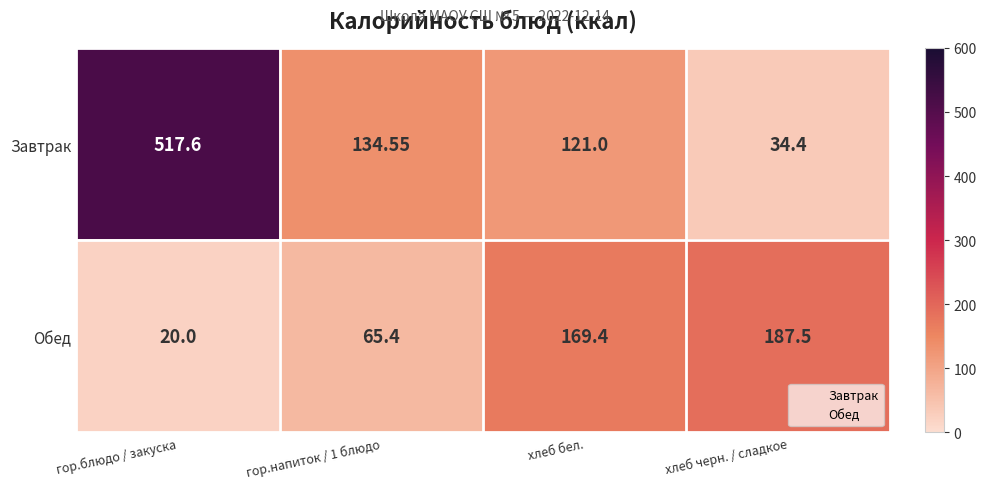

What is the maximum value shown in the chart?

517.6